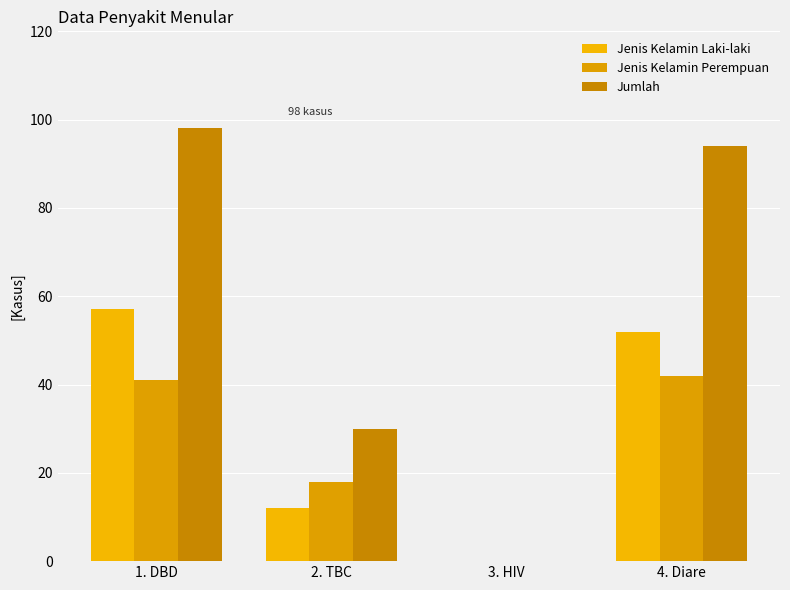

How many positive values does the Jenis Kelamin Perempuan series have?

3